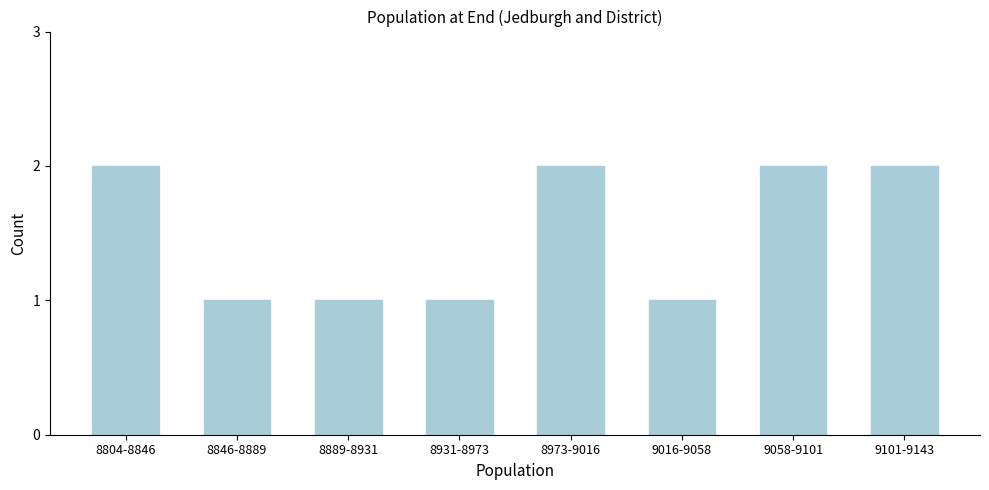

Reading left to right, what are all the values shown in this chart?

2	1	1	1	2	1	2	2